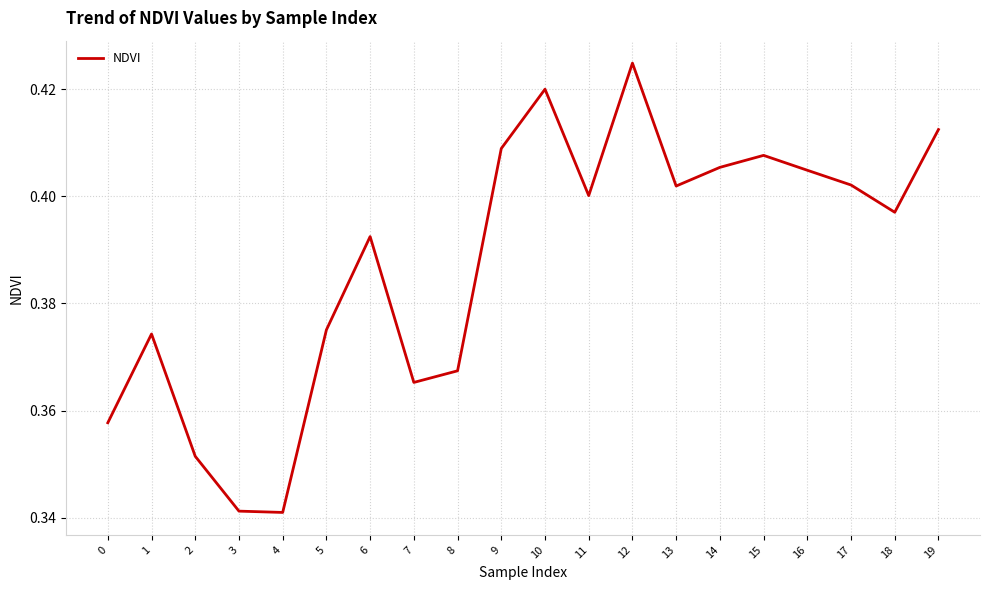

How many interior local valleys (lower than both neighbors) does the data have?

5